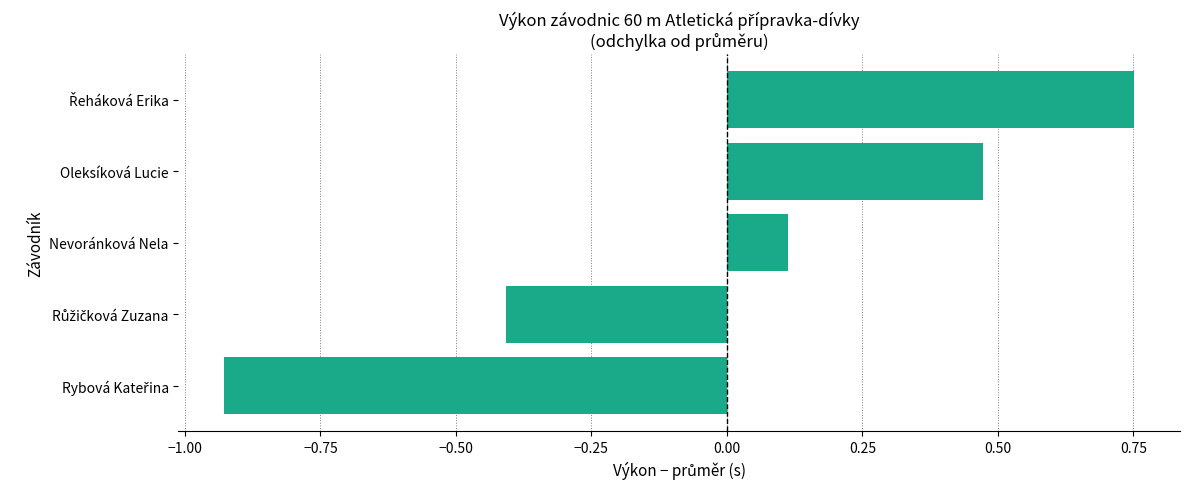

What is the sum of the values at Nevoránková Nela and Oleksíková Lucie?

0.6